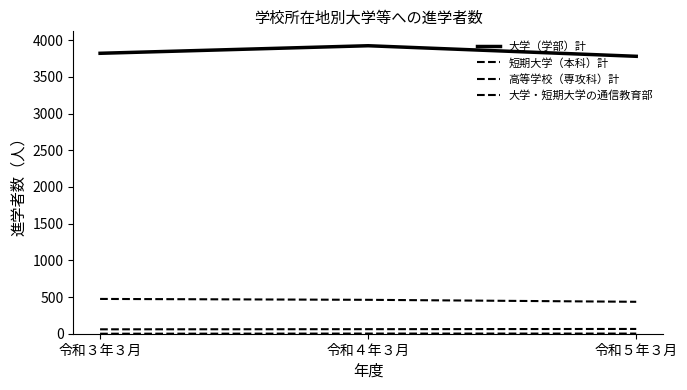

Does the chart have visible grid lines?

No